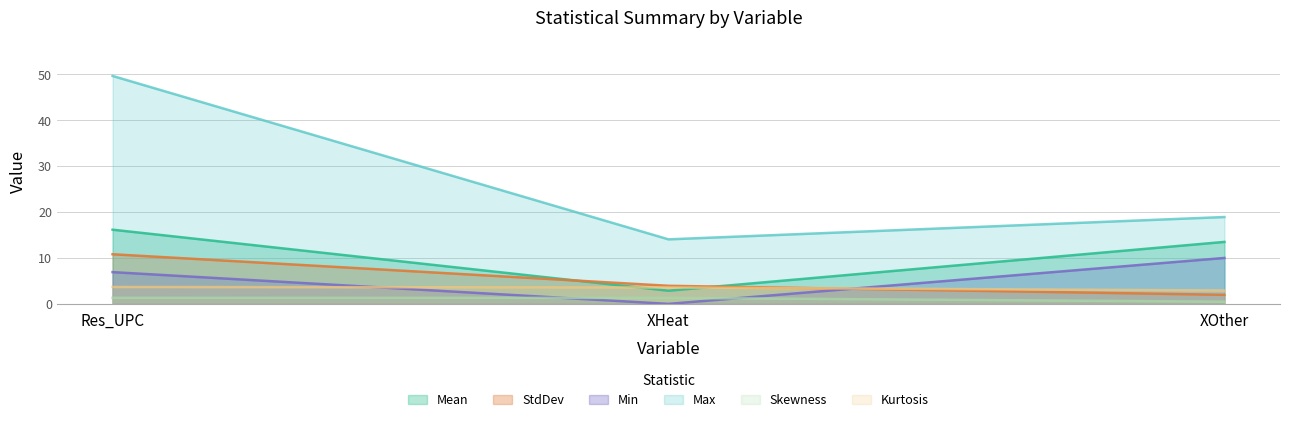

How many values in the Skewness series are below 1?

1